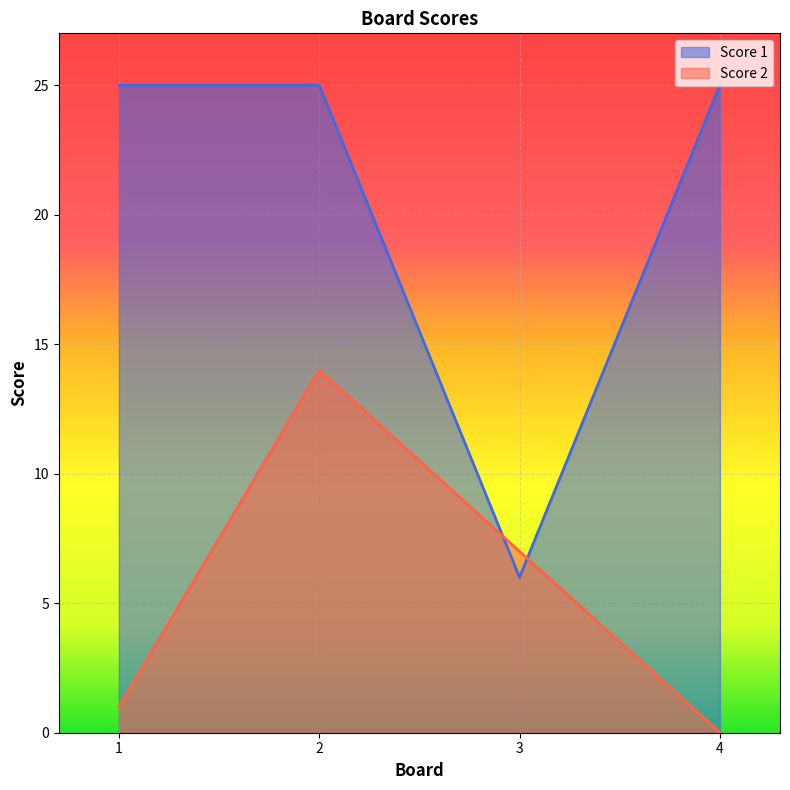

At which label does Score 2 first exceed 7?

2